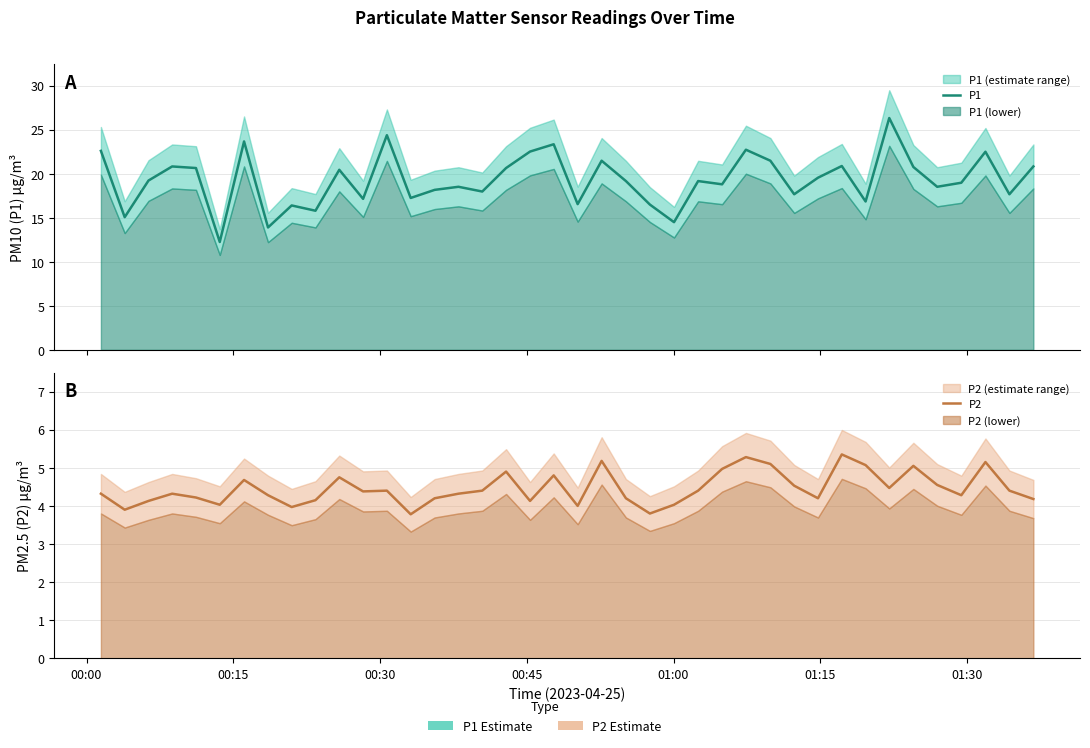

How many data points in P2 are above 4?

35